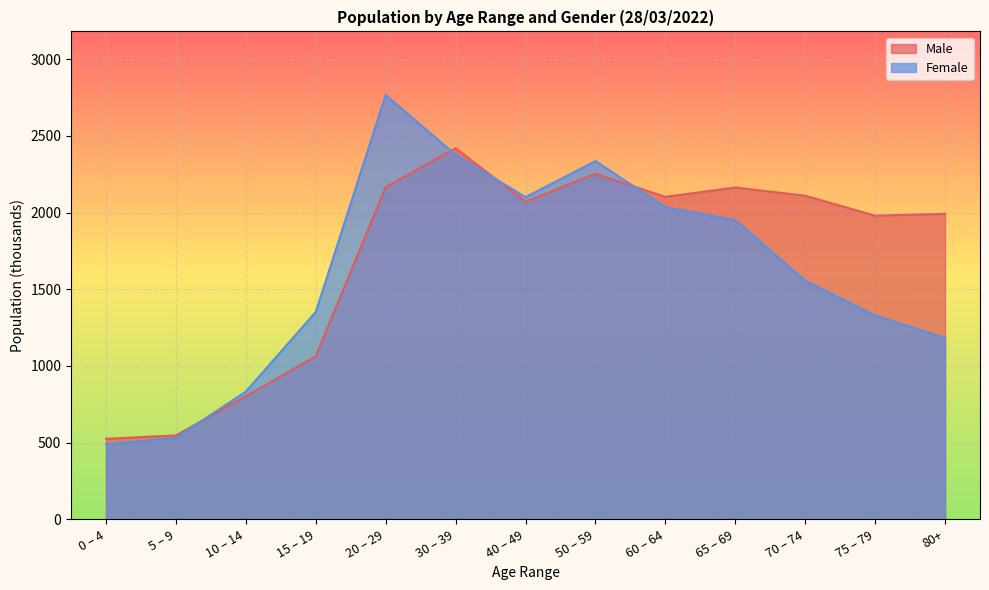

How many categories are shown in the chart?

13